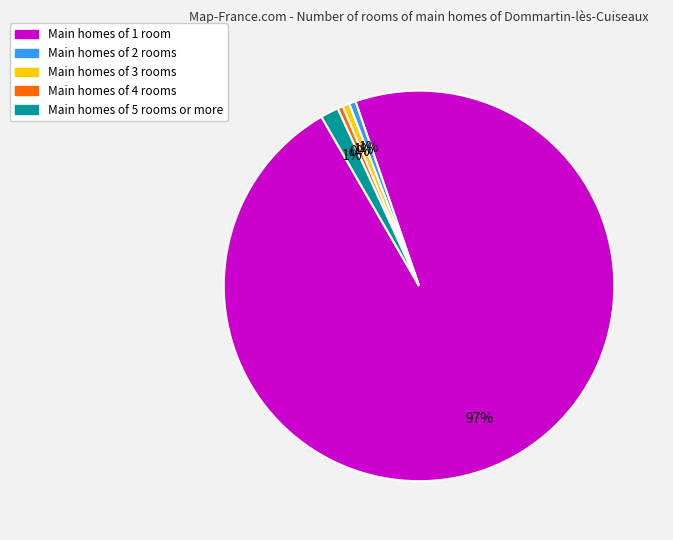

How many slices are in this pie chart?

5